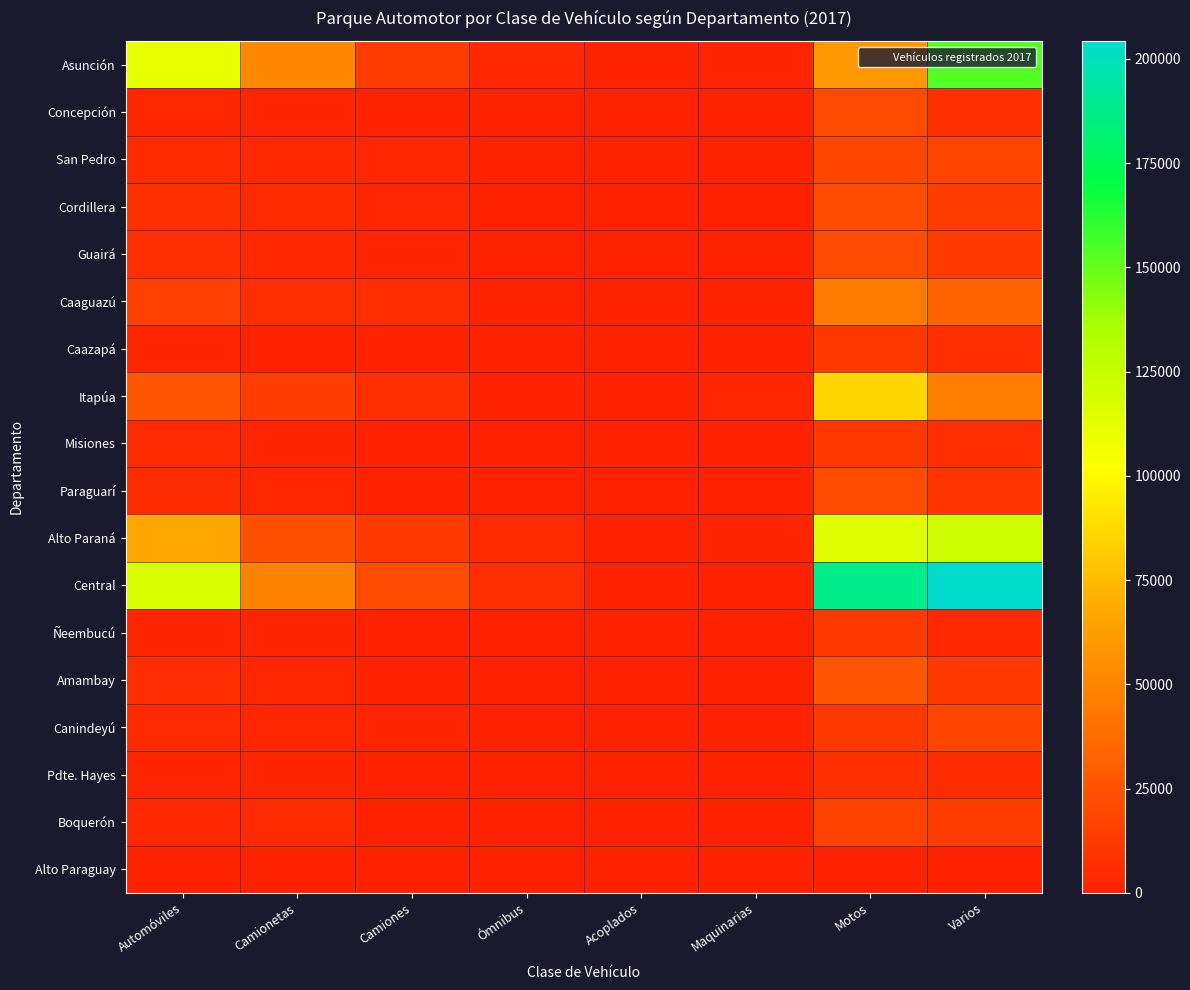

How many distinct data groups are displayed?

18